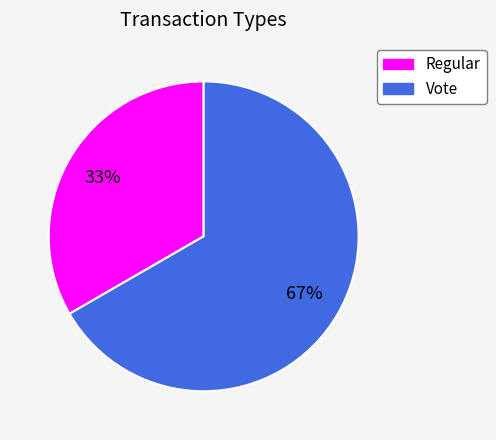

What is the smallest slice in the pie chart?

Regular